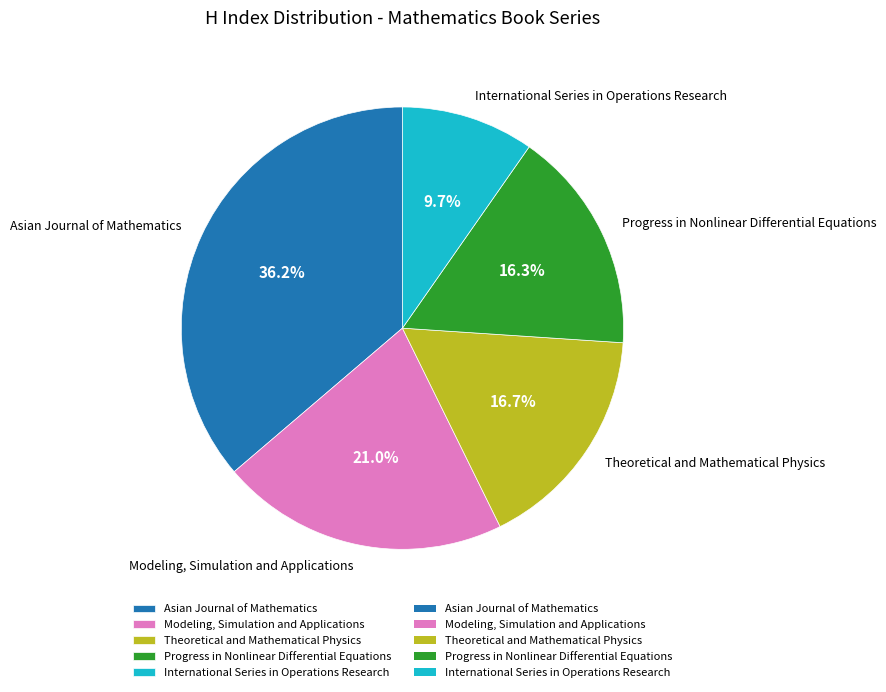

Count the number of slices in the pie.

5